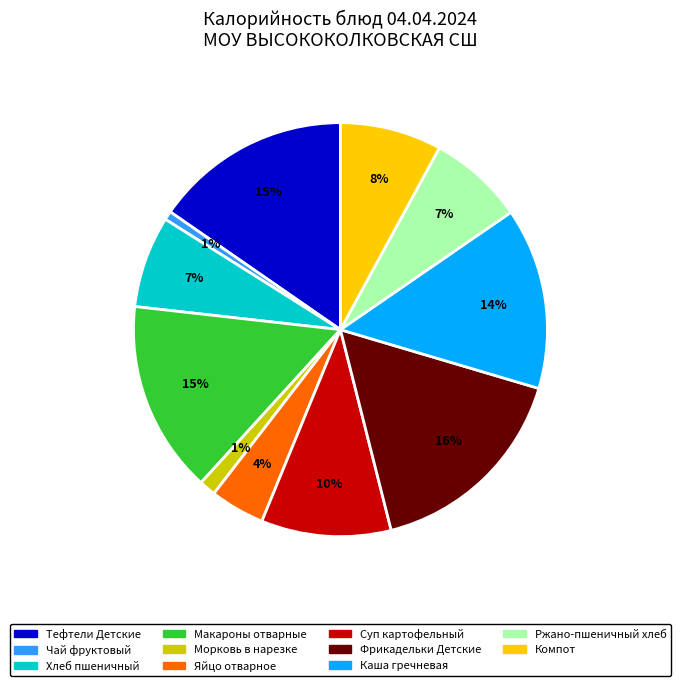

Is there a majority slice in this chart?

No